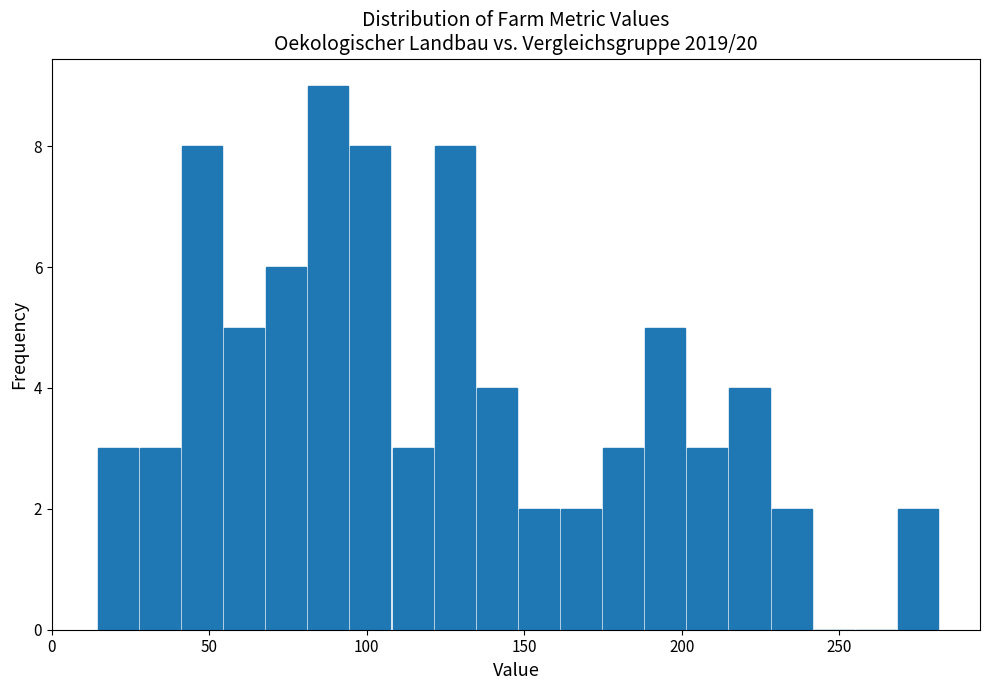

Around what value on the x-axis is the tallest bar? Give the approximate position of its centre, as read against the axis.

90